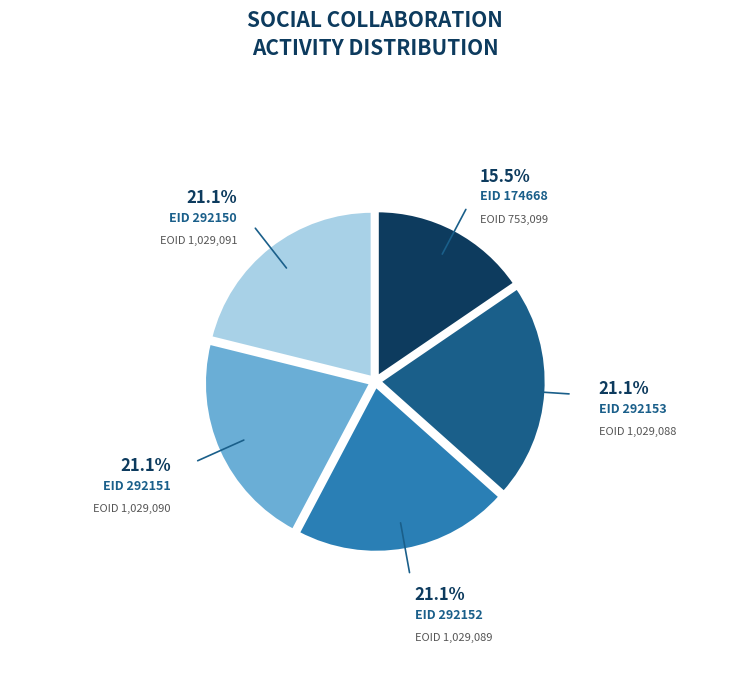

Does any single category account for the majority?

No